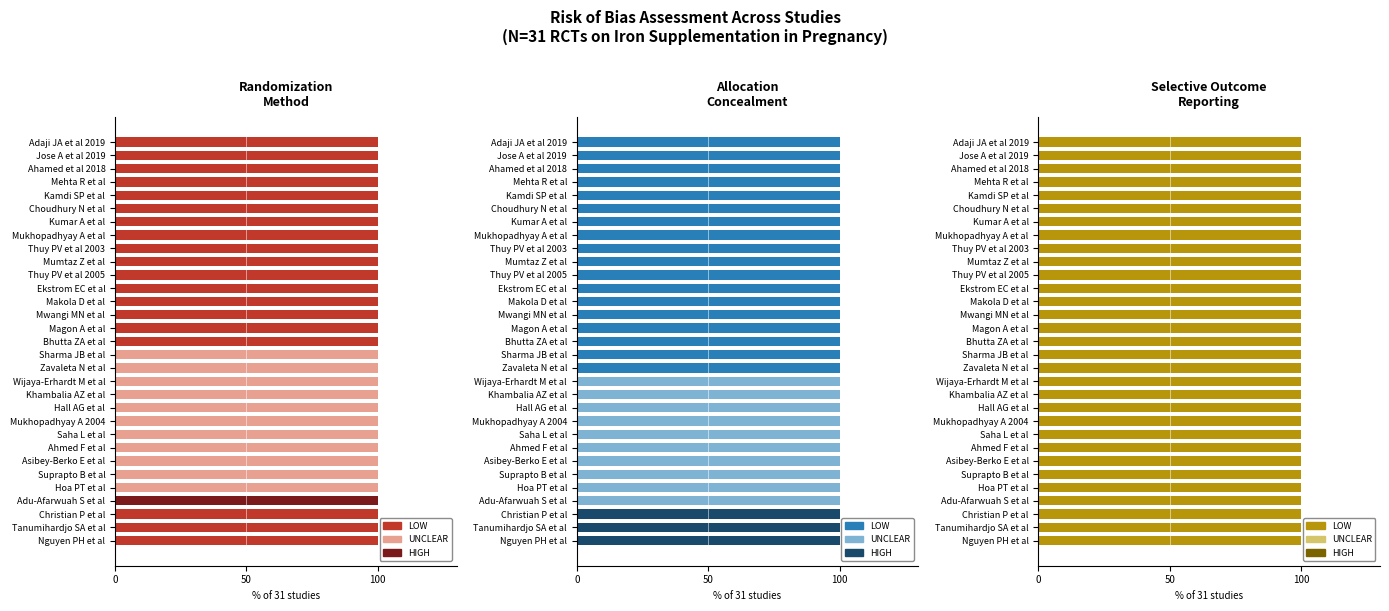

Does the chart contain any negative values?

No